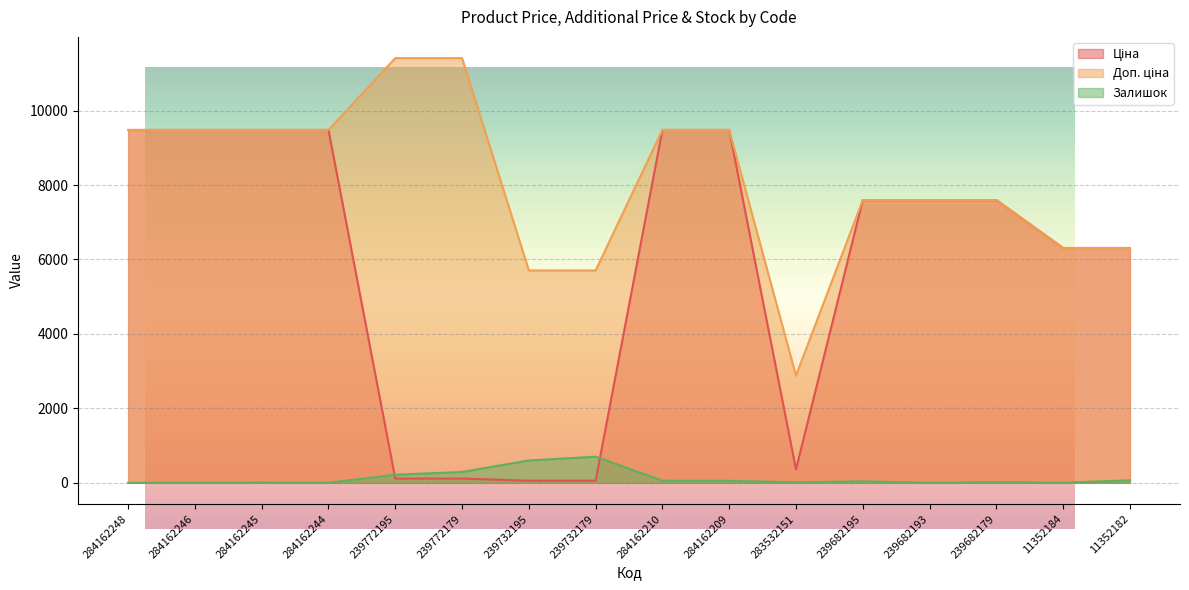

The Ціна series shows 186.6 at 283532151. True or false?

False